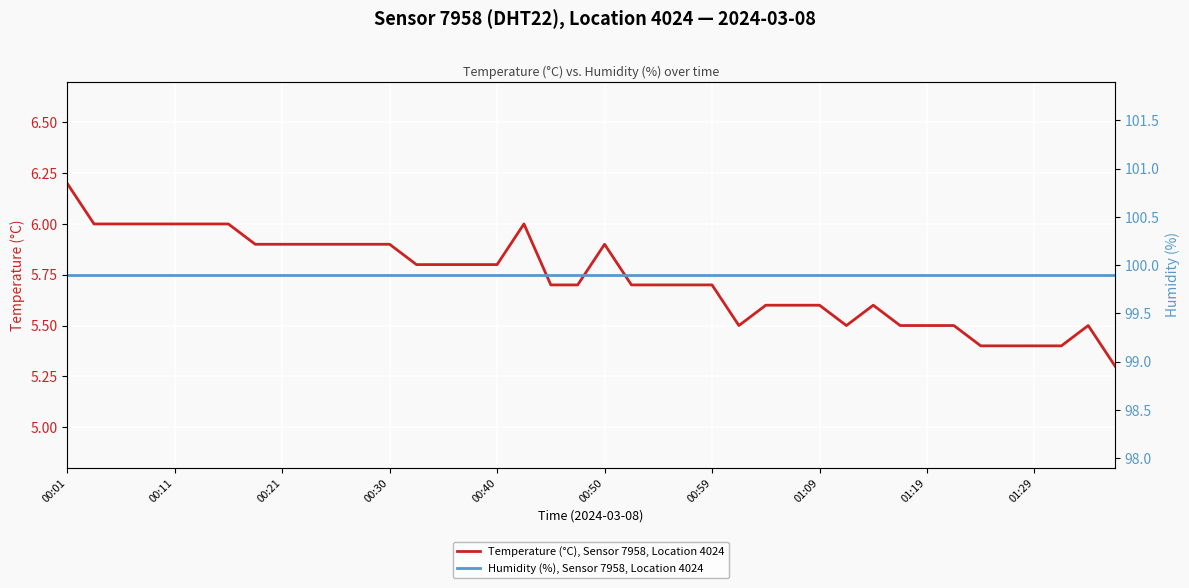

What is the total value across all series at 19?

105.6